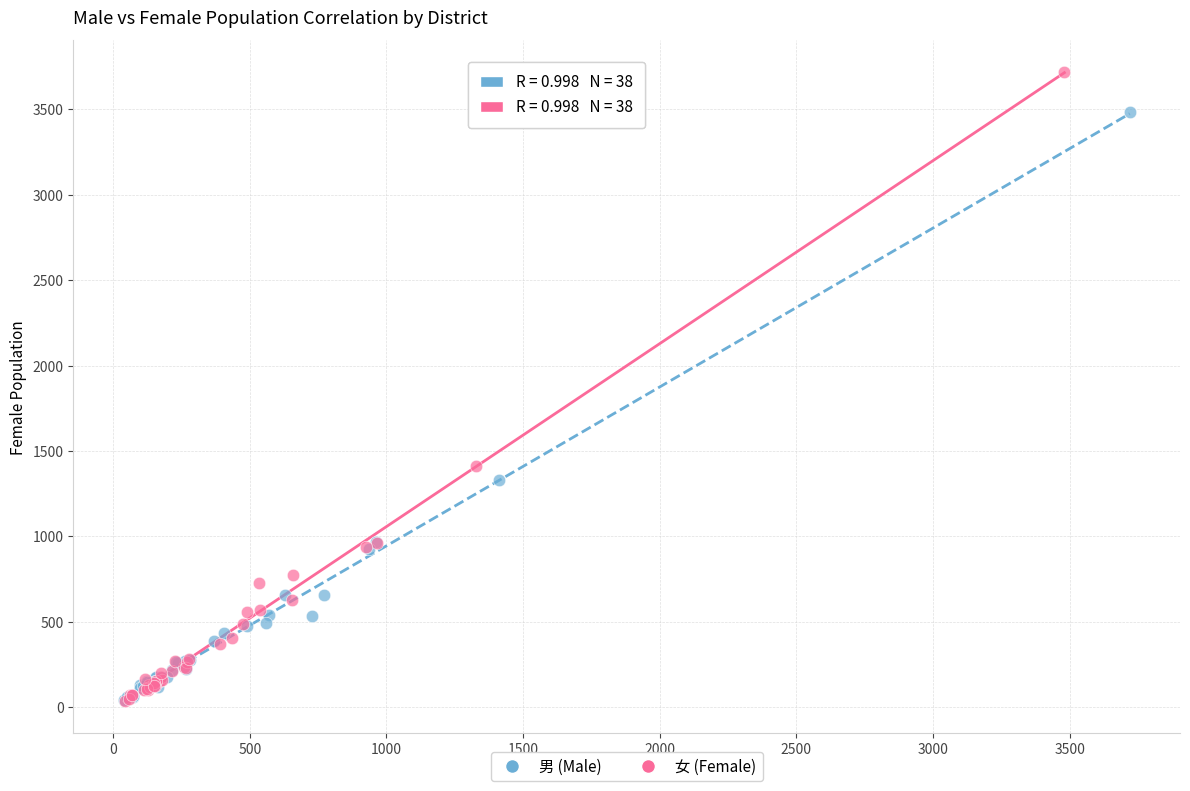

Which series reaches the maximum Y coordinate?

女 (Female)